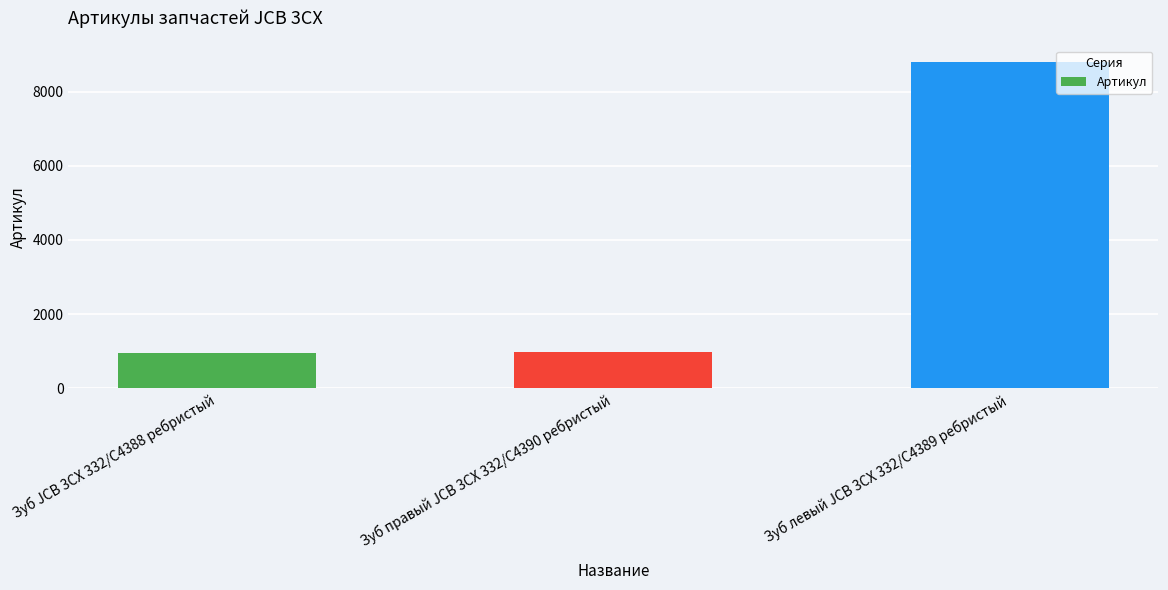

What is the value of the 2nd bar from the left?

967